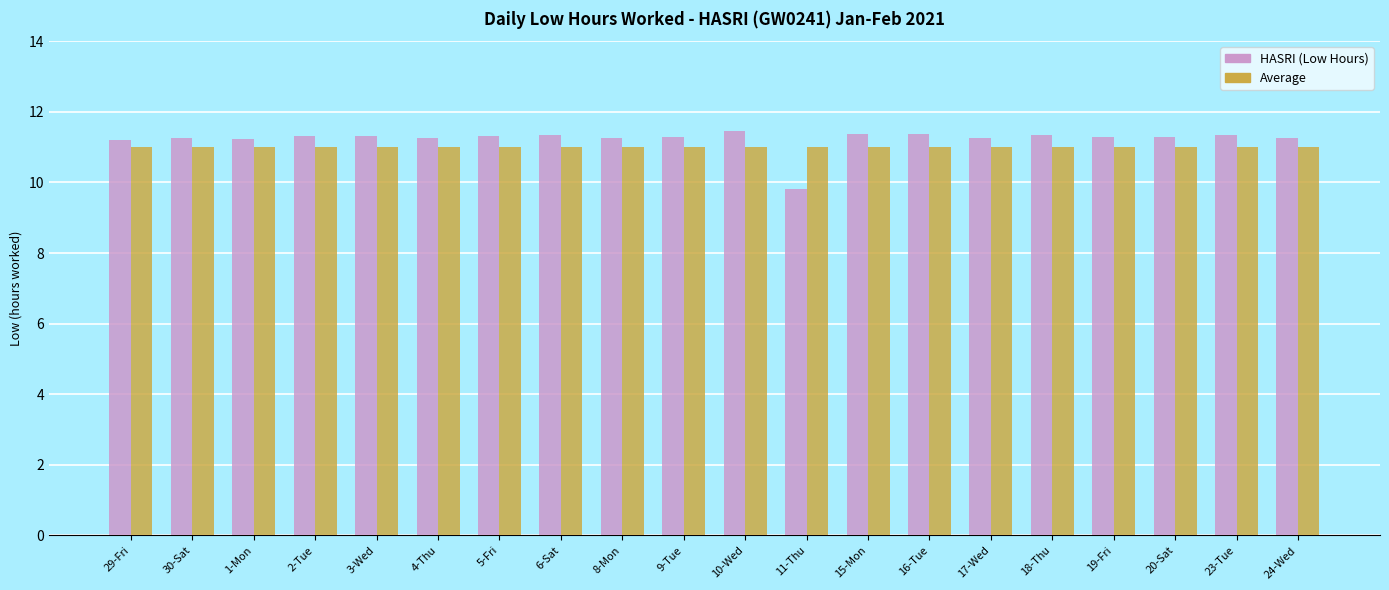

What is the spread (max minus min) of values at 16-Tue?

0.4